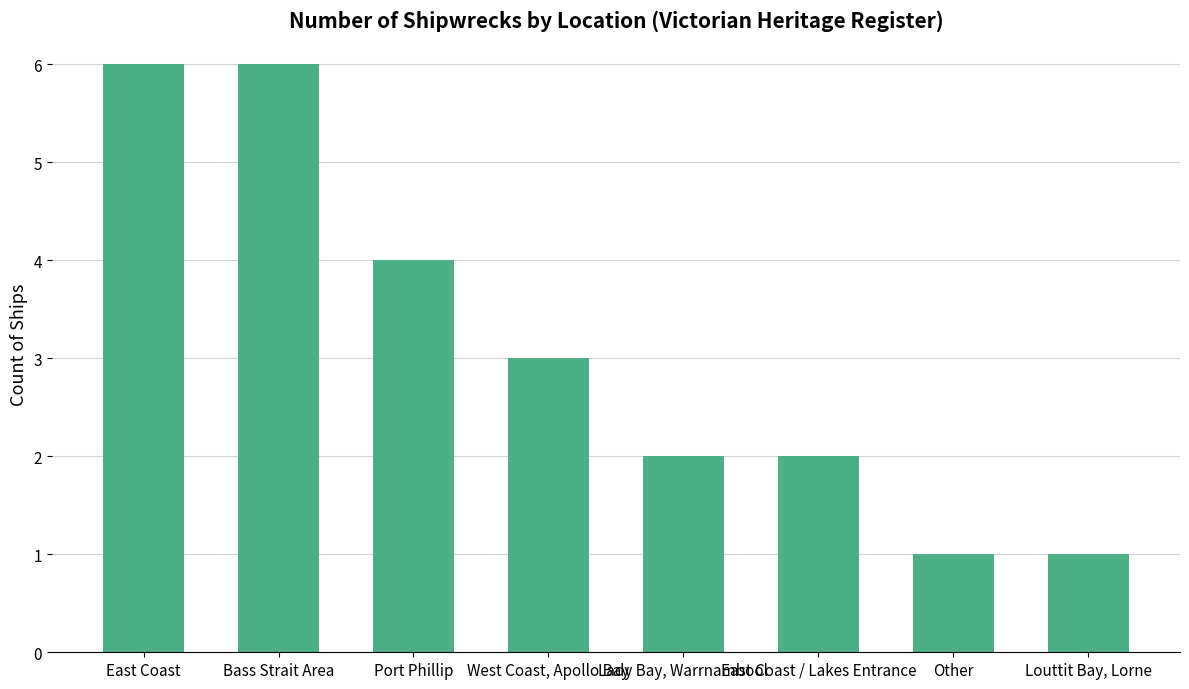

The chart shows a value of 3 at West Coast, Apollo Bay. True or false?

True